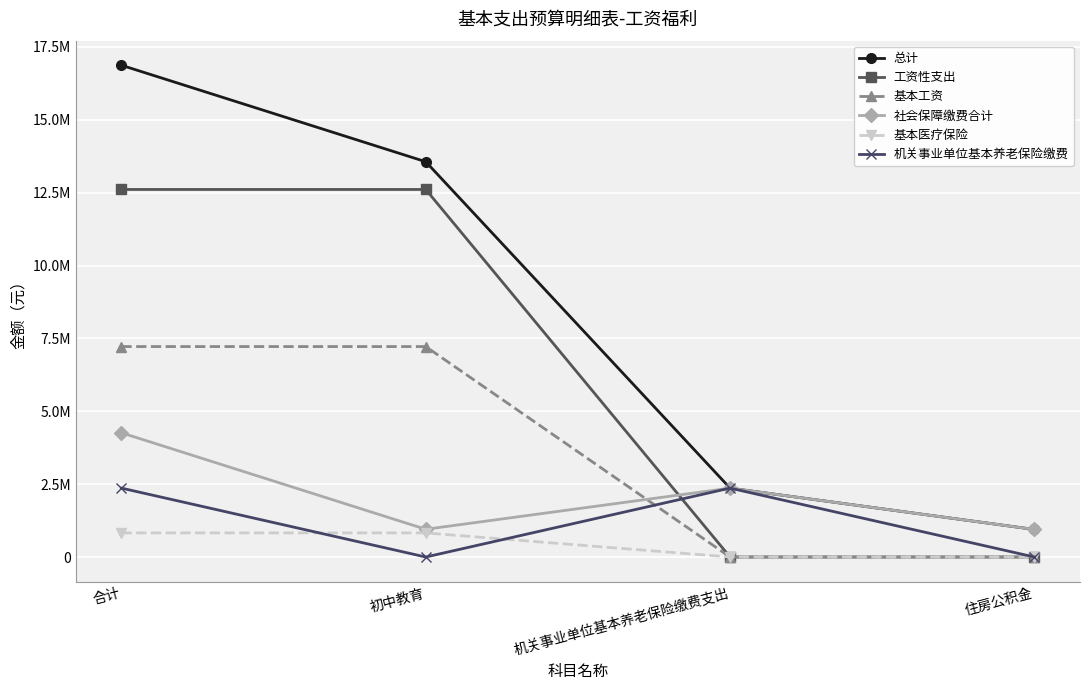

How many 基本工资 values are between 0 and 7221048?

4